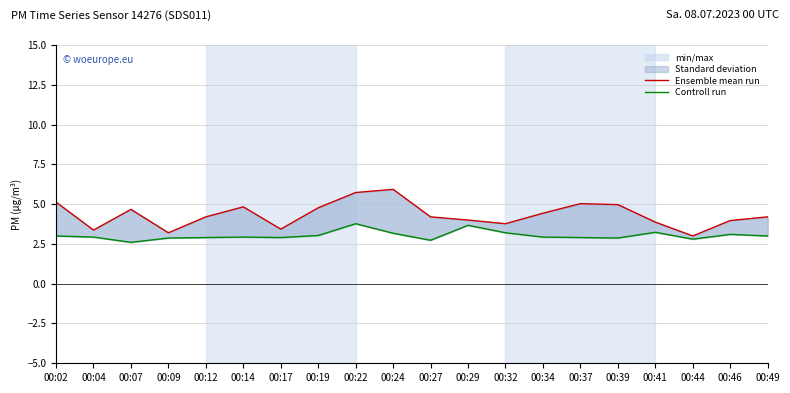

List the labels in order of Controll run value, smallest first.

00:07, 00:27, 00:44, 00:09, 00:39, 00:12, 00:17, 00:37, 00:04, 00:14, 00:34, 00:02, 00:49, 00:19, 00:46, 00:24, 00:32, 00:41, 00:29, 00:22